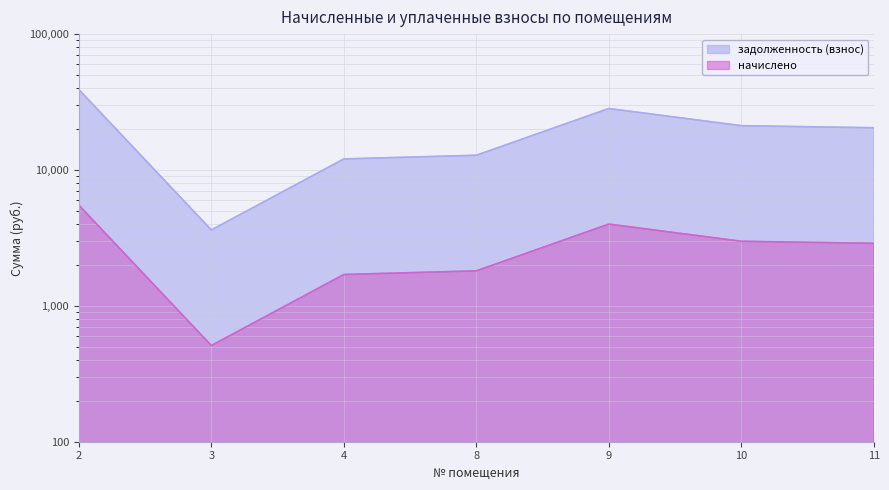

What is the sum of the задолженность (взнос) values at 8 and 2?

51906.2